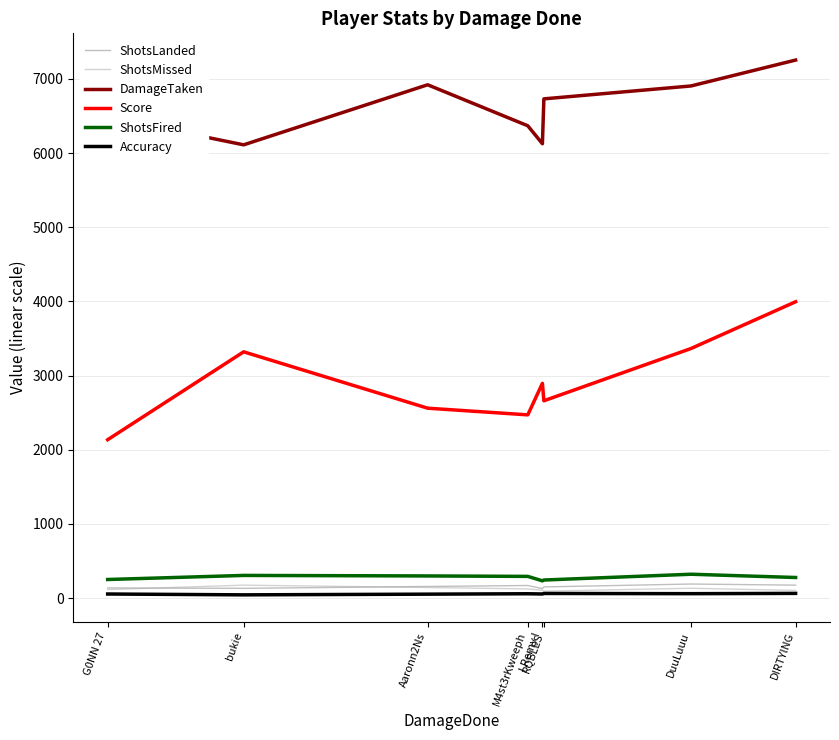

What is the maximum value for ShotsFired?

321.0